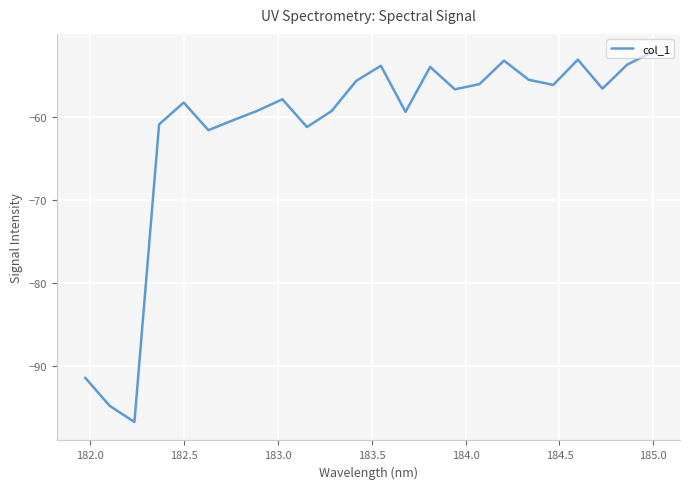

What is the difference between the maximum and minimum values?

44.5